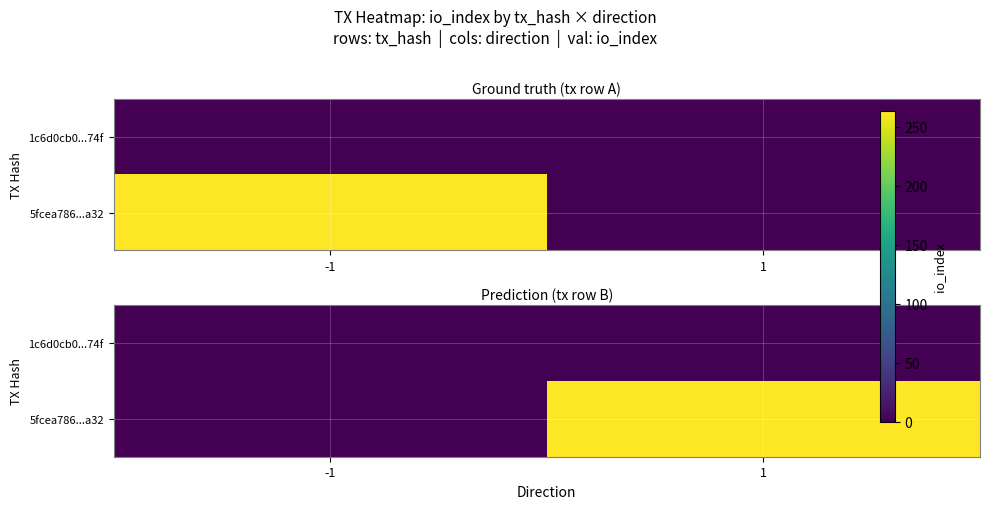

Which category has the highest value in the 1c6d0cb0...74f series?

-1